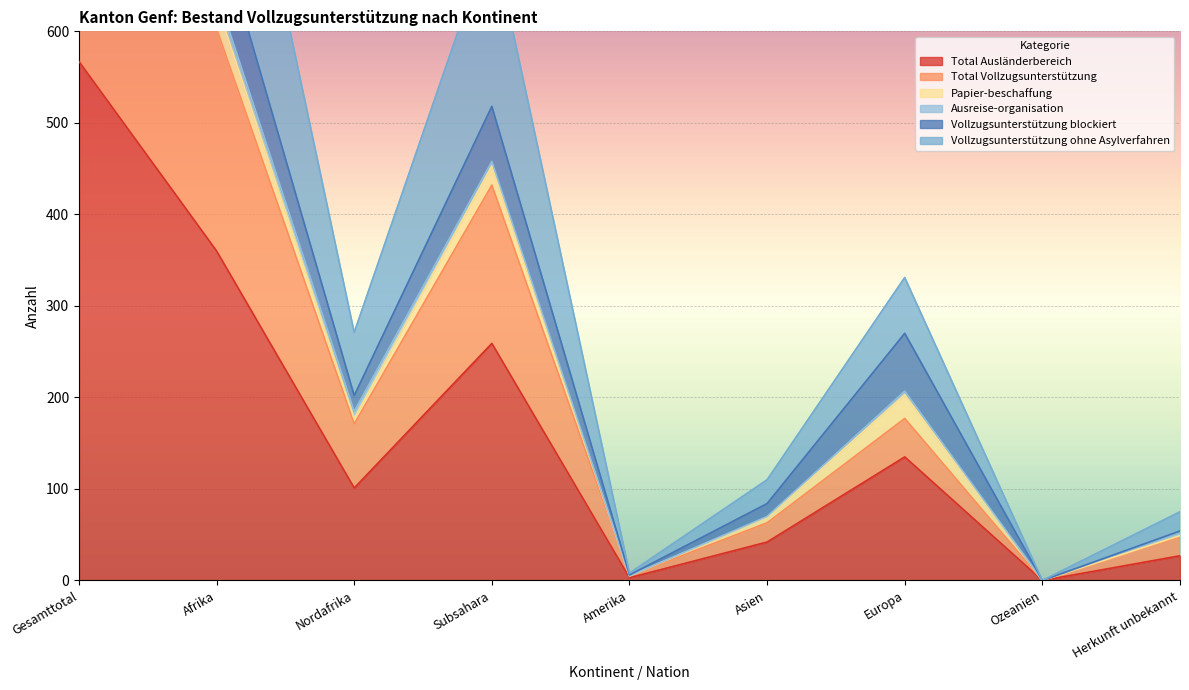

The Total Ausländerbereich series shows 455 at Subsahara. True or false?

False